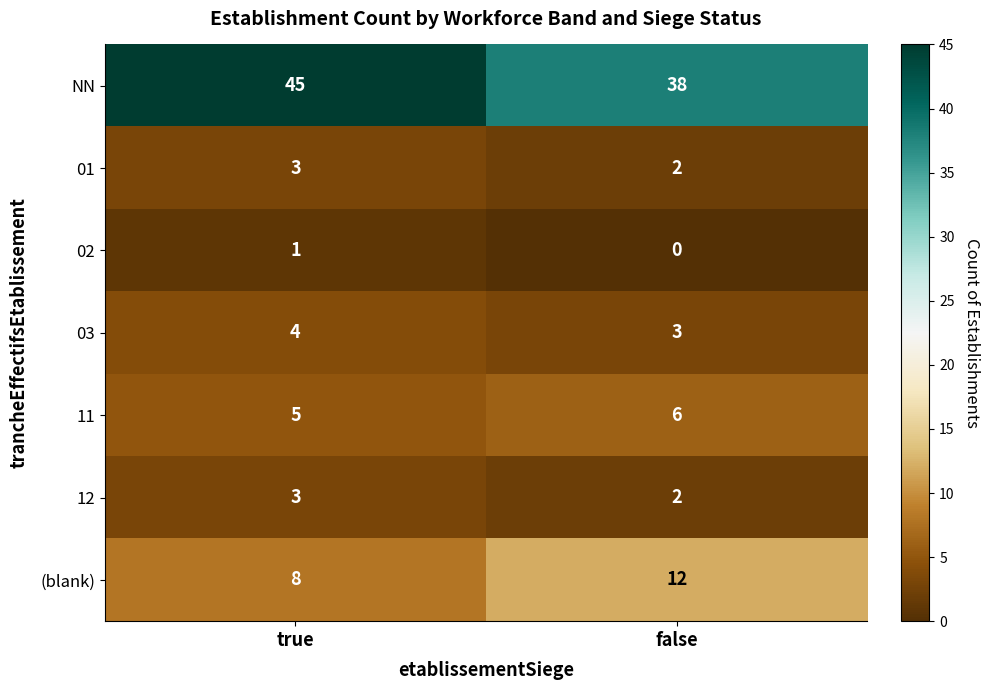

Which category has the highest value in the 02 series?

true